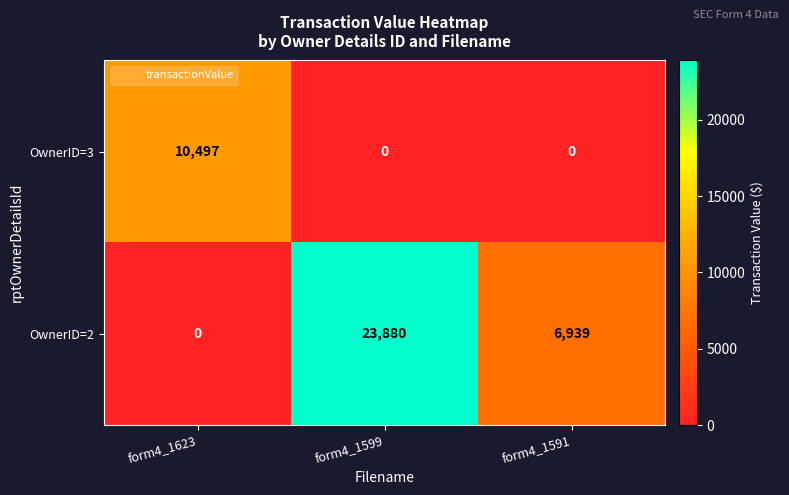

Which series has the largest range (max minus min)?

OwnerID=2